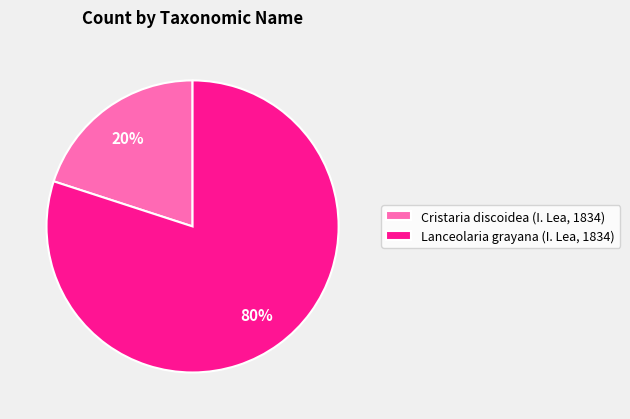

To the nearest percent, what portion does Cristaria discoidea (I. Lea, 1834) represent?

20%